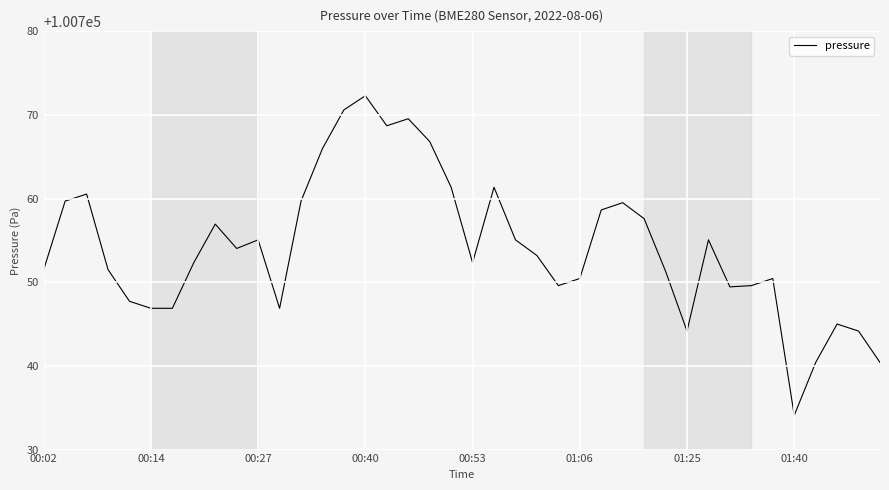

What is the maximum value shown in the chart?

100772.3